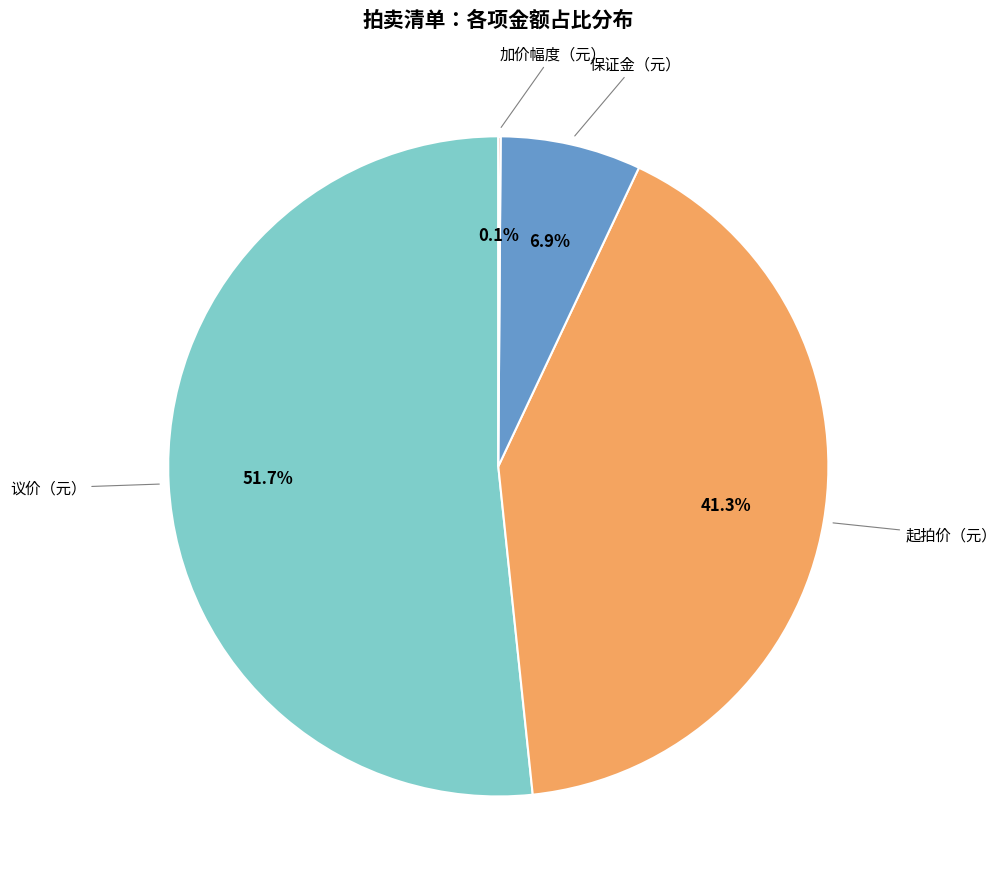

Is there any slice that represents more than half of the pie?

Yes